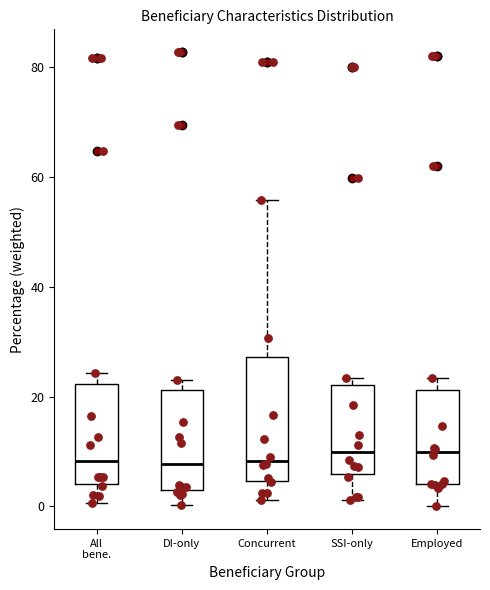

Where is the upper edge of the box for Concurrent on the y-axis? The values are not printed on the chart, so give them approximately, as read against the axis.

28